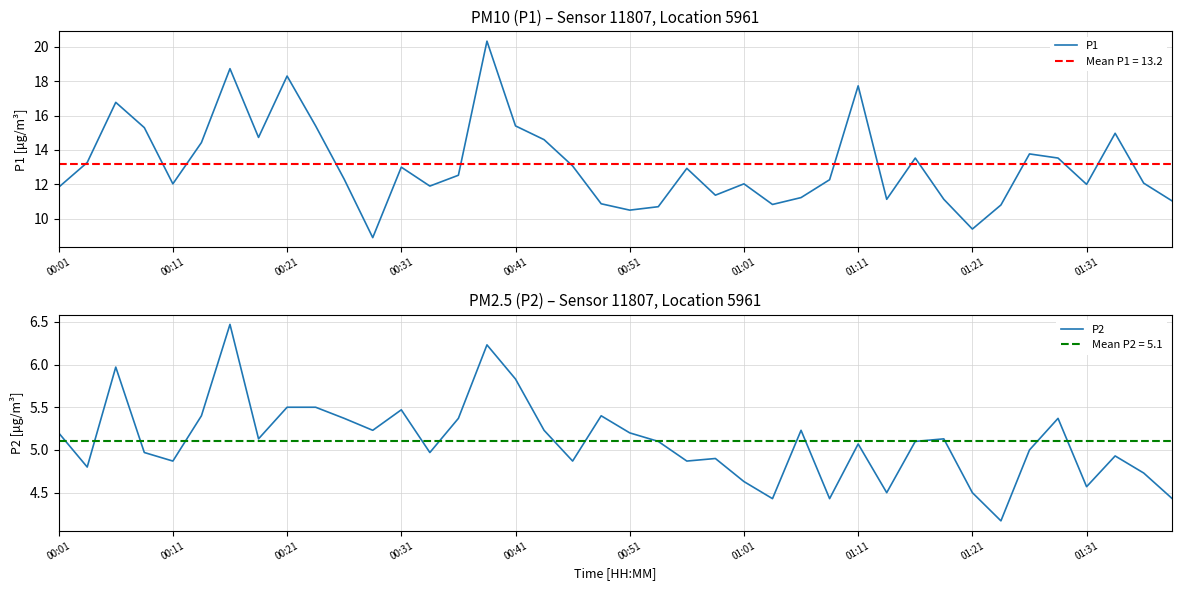

Is it true that P1 equals 20.0 at 35?

False